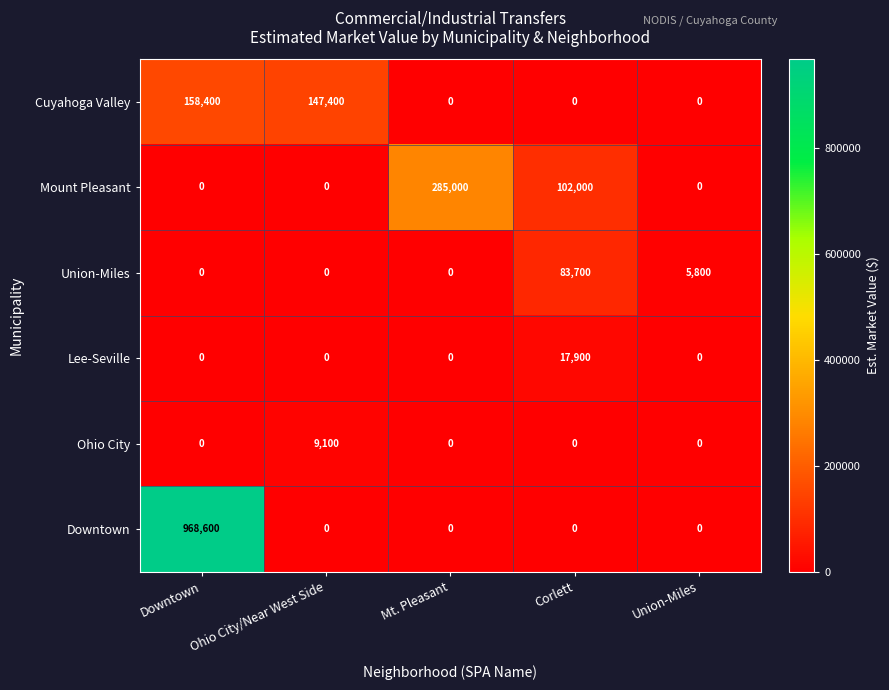

Is the value of Cuyahoga Valley at Corlett greater than the value of Mount Pleasant at Mt. Pleasant?

No